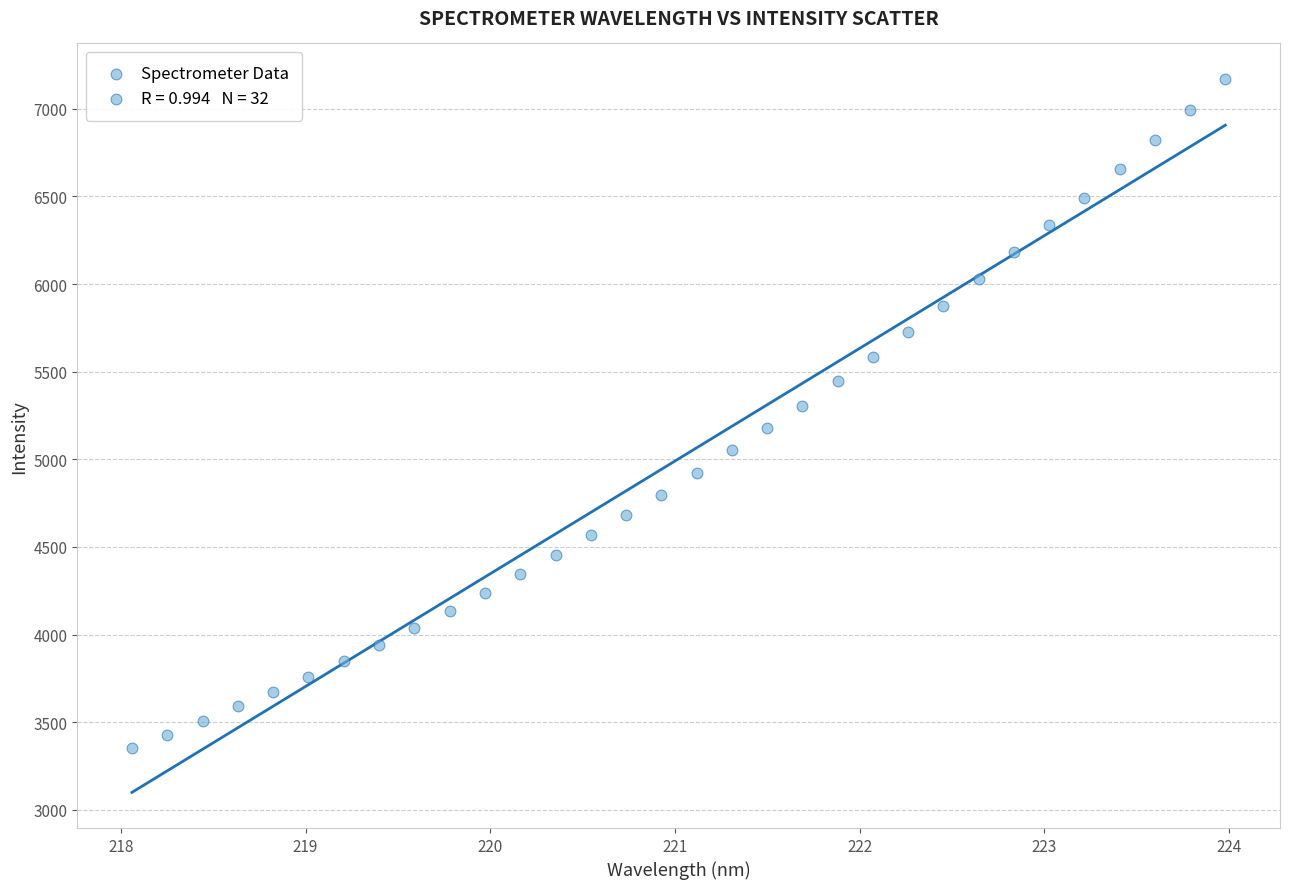

What is the range of Y values (max minus min)?

3814.3